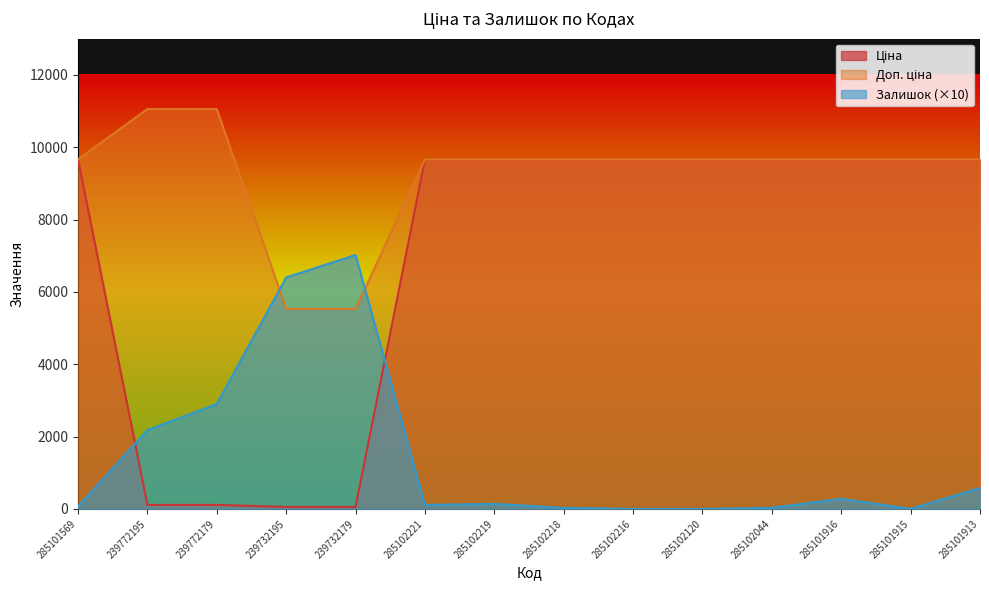

List the series in order of their peak value, lowest first.

Залишок, Ціна, Доп. ціна